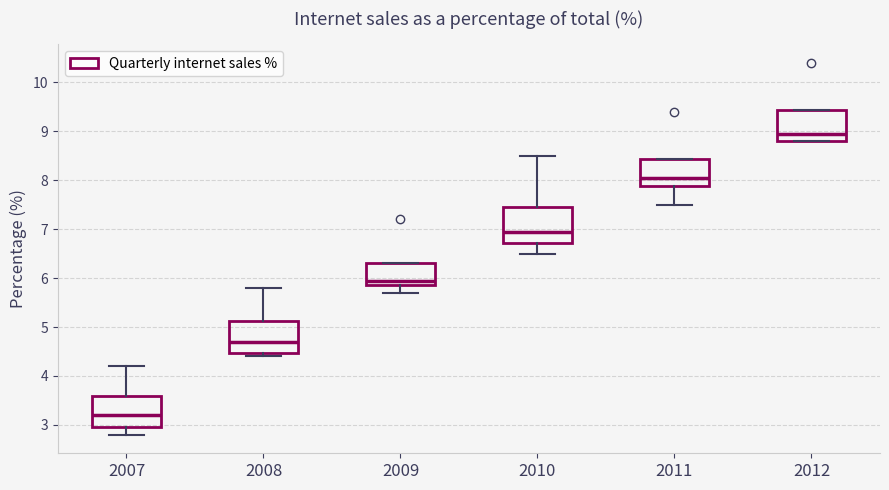

Where does the median line of the box at x = 2009 sit on the y-axis? The values are not printed on the chart, so give them approximately, as read against the axis.

6.0